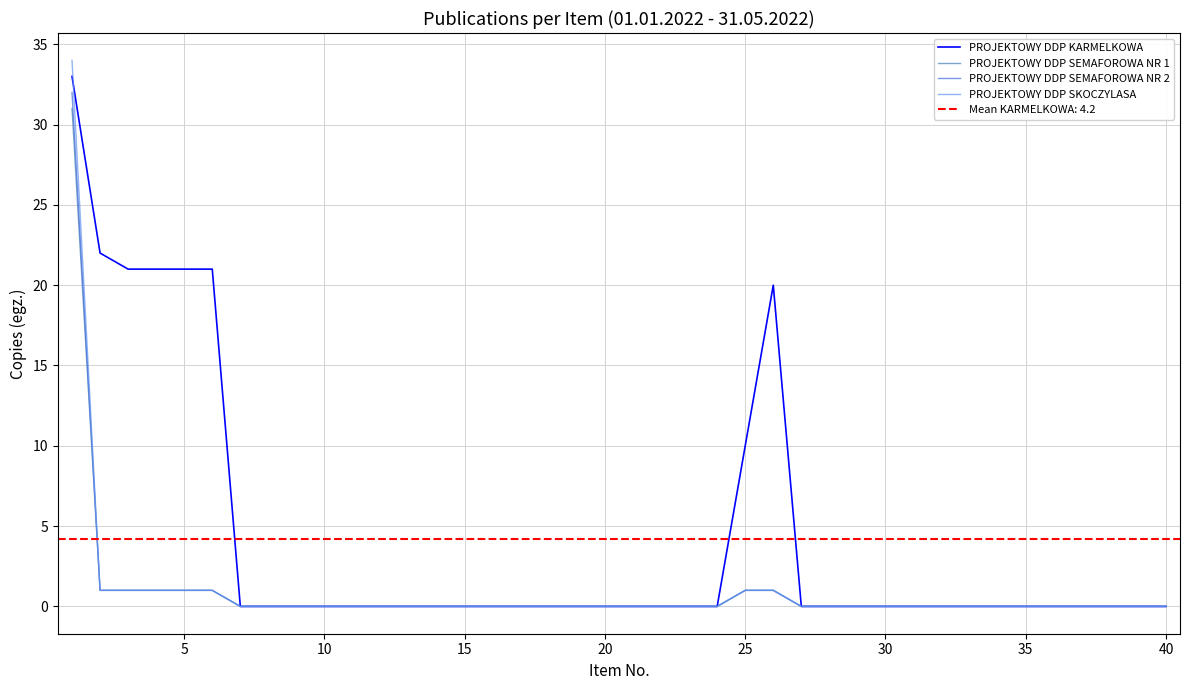

Count the number of data series in this chart.

4